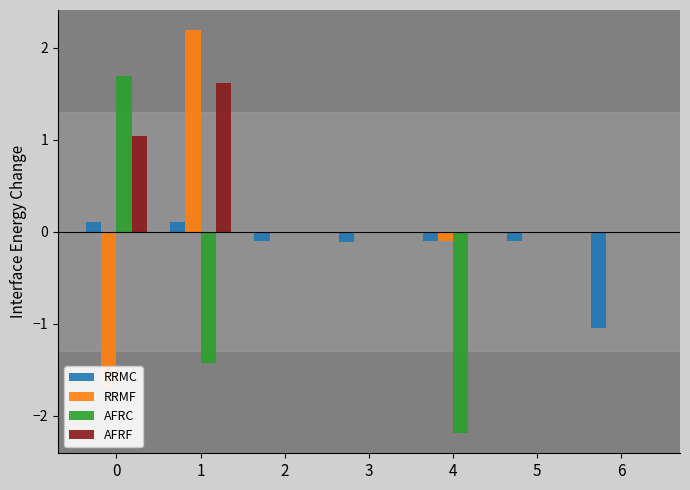

How many series are shown in this chart?

4